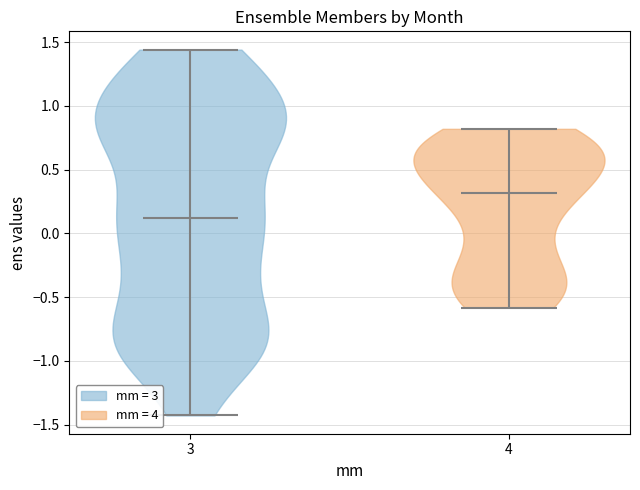

Reading left to right, read every violin against the y-axis: where its median line is, and the lowest and highest points it reaches. The values are not printed on the chart, so give them approximately, as read against the axis.

3: median line 0.10, lowest point -1.45, highest point 1.45
4: median line 0.30, lowest point -0.60, highest point 0.80